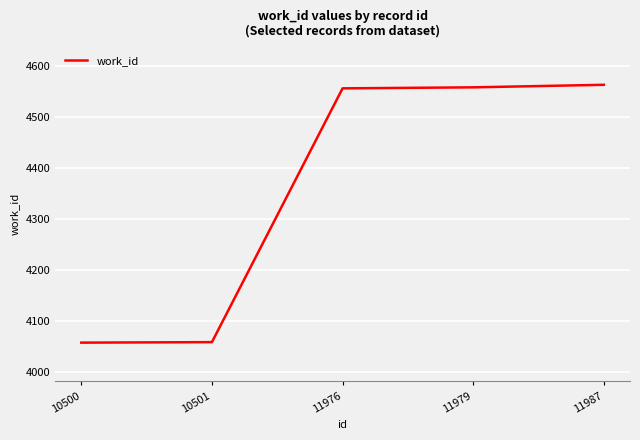

Does the chart have visible grid lines?

Yes